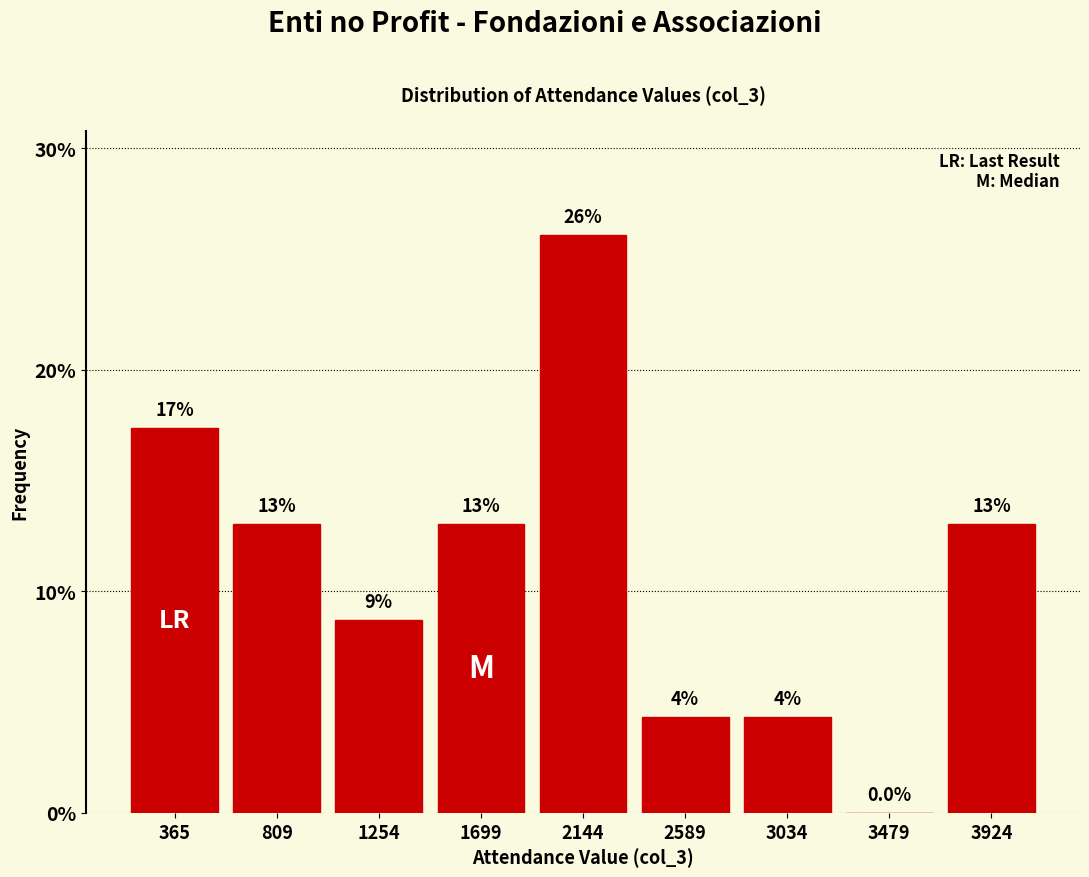

Which category has the highest value across all series?

2144